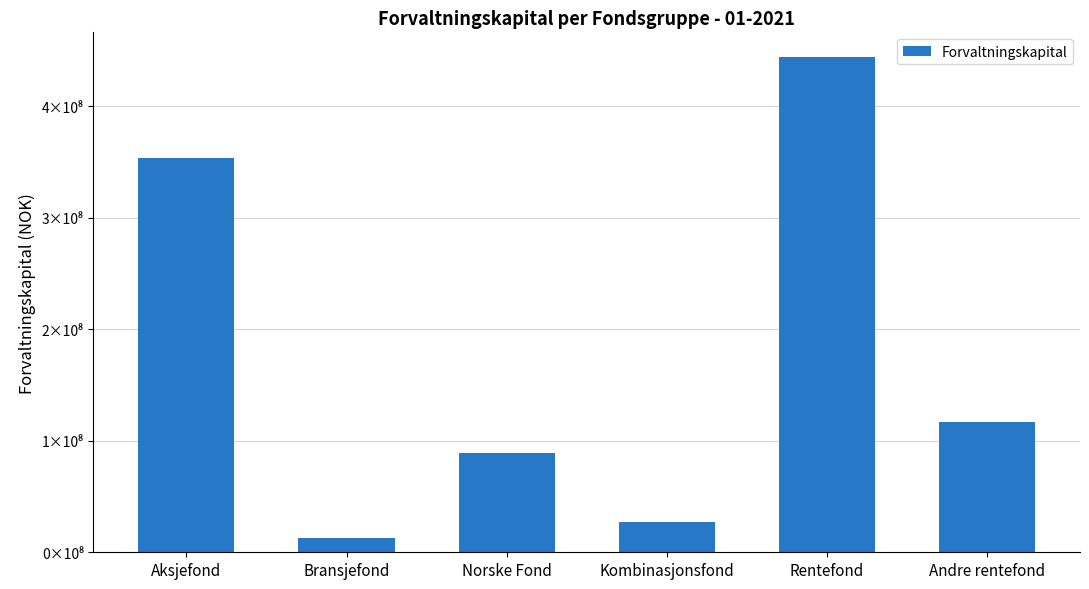

Which label corresponds to the largest value in the chart?

Rentefond